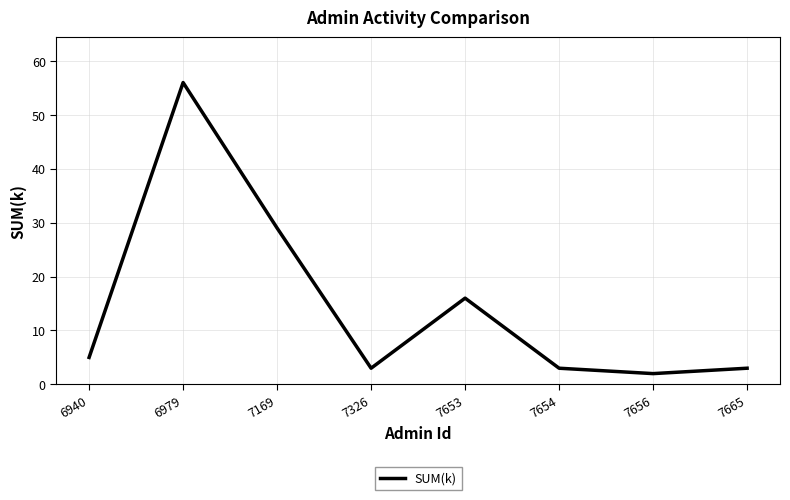

The value at 6979 is 18. True or false?

False